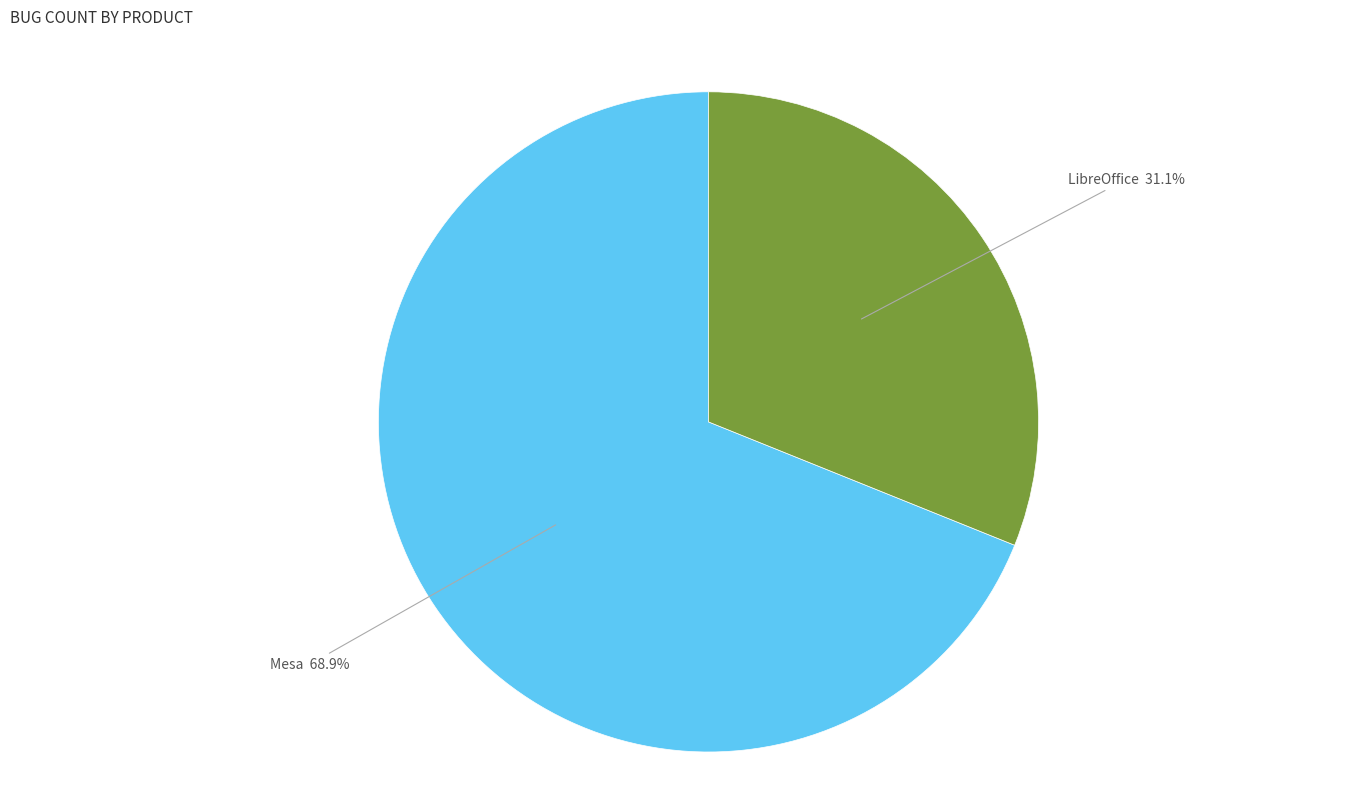

Is there a majority slice in this chart?

Yes